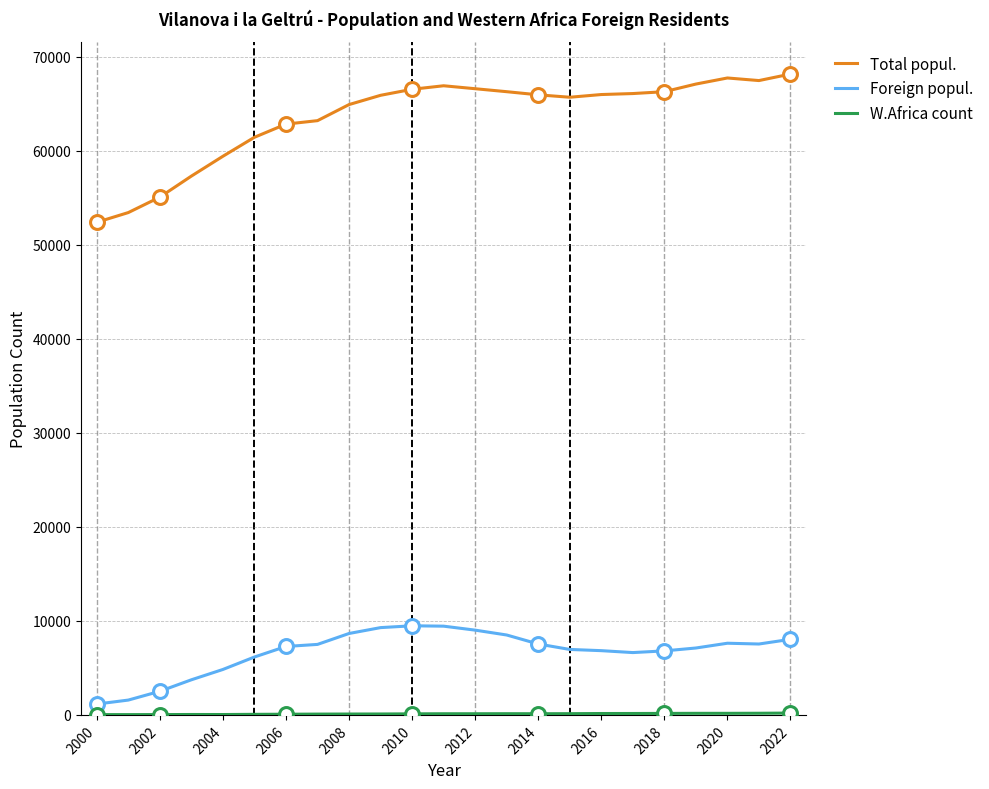

What is the difference between the maximum and second lowest values in the Foreign popul. series?

7899